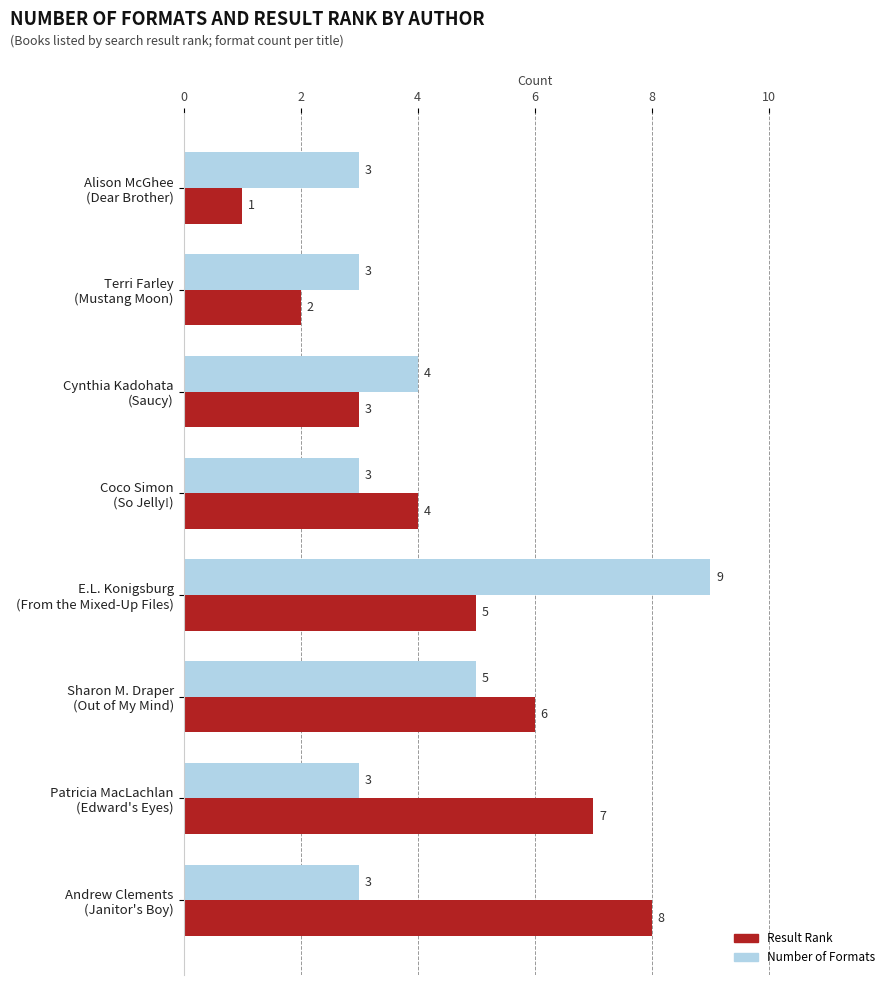

How many Result Rank values are between 3 and 7?

5